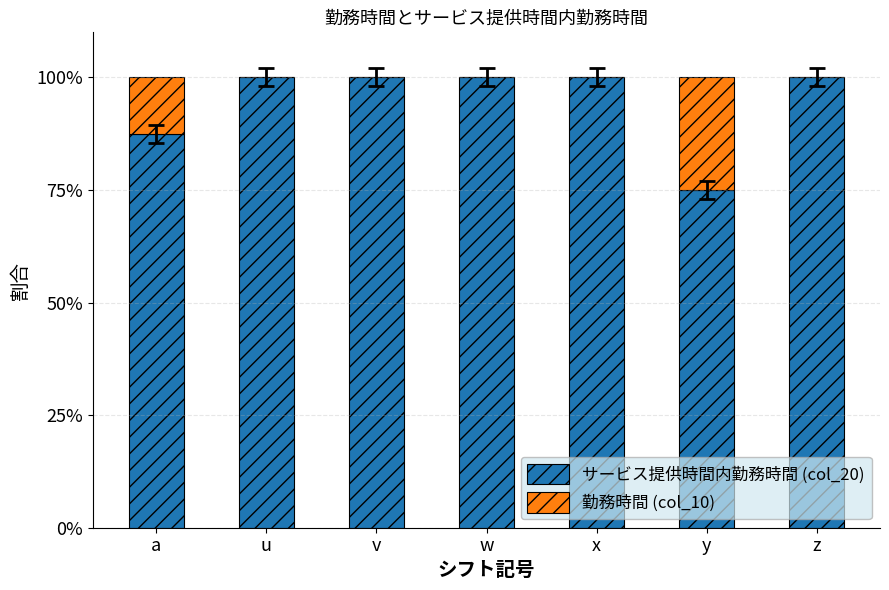

Are the bars horizontal?

No